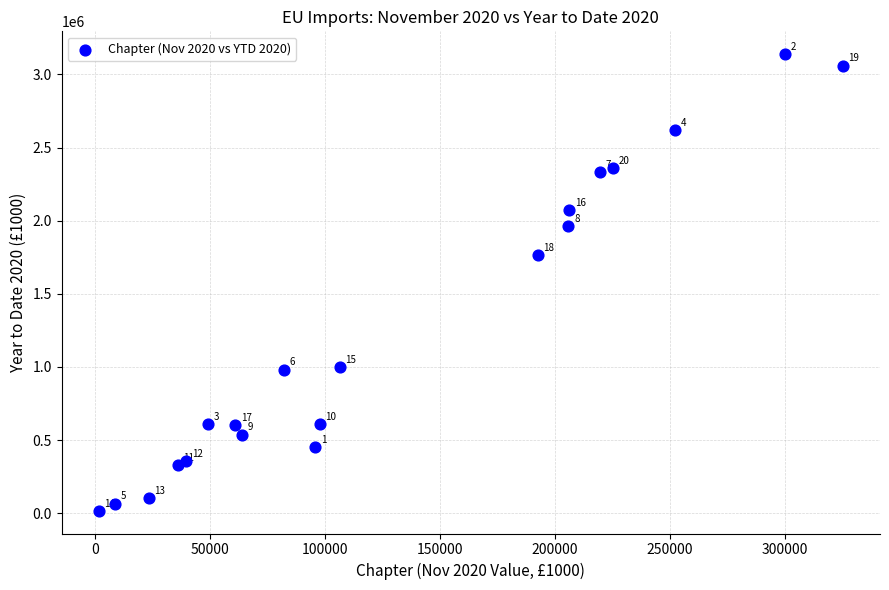

What Y value in the scatter plot is closest to 1578009?

1765101